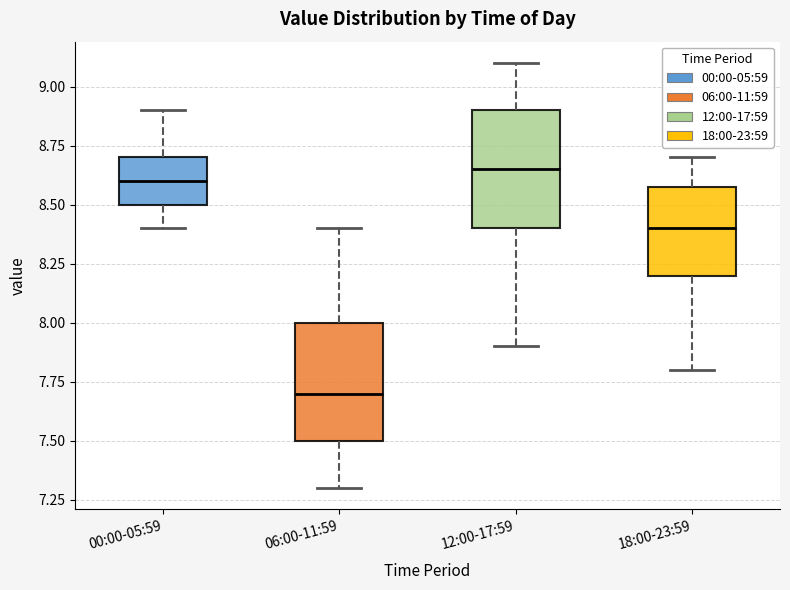

Reading left to right, read every box against the y-axis: the position of its median line, the range the box covers, and the ends of its whiskers. The values are not printed on the chart, so give them approximately, as read against the axis.

00:00-05:59: median 8.60, box 8.50 to 8.70, whiskers 8.40 to 8.90
06:00-11:59: median 7.70, box 7.50 to 8.00, whiskers 7.30 to 8.40
12:00-17:59: median 8.65, box 8.40 to 8.90, whiskers 7.90 to 9.10
18:00-23:59: median 8.40, box 8.20 to 8.60, whiskers 7.80 to 8.70